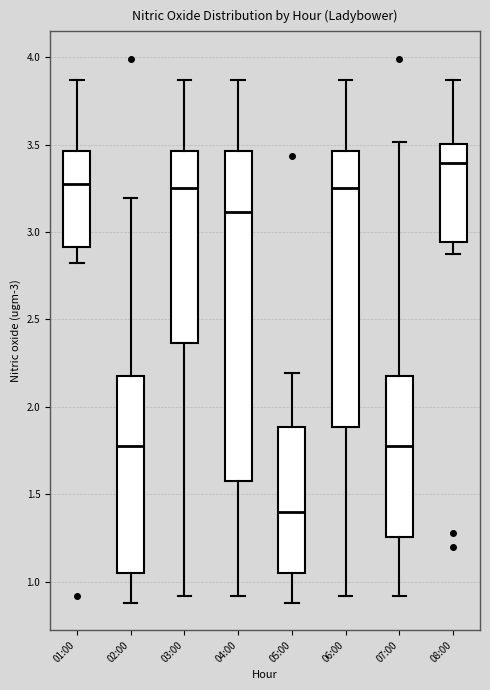

Where is the upper edge of the box for 02:00 on the y-axis? The values are not printed on the chart, so give them approximately, as read against the axis.

2.20